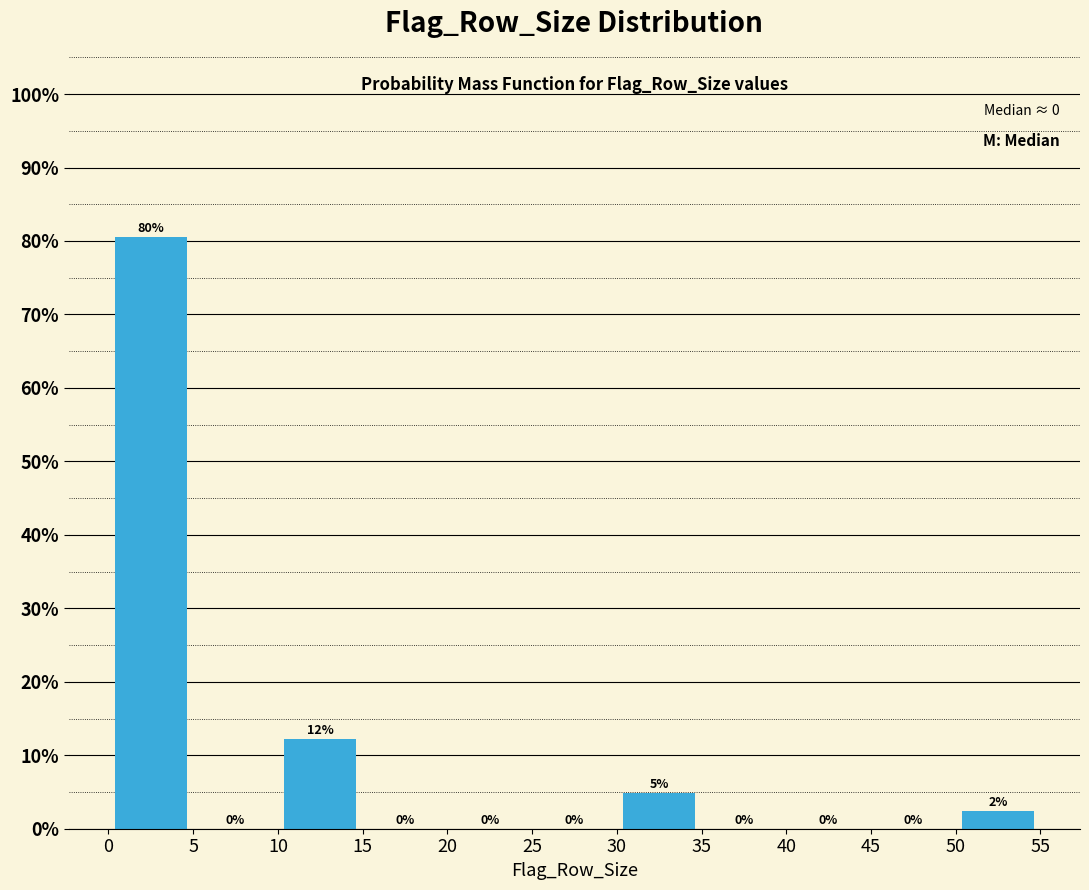

Over which range of the x-axis is the bar tallest?

0 to 5